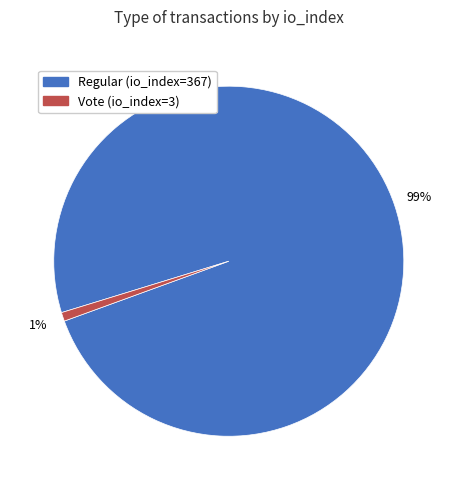

To the nearest percent, what is the combined percentage of Vote (io_index=3) and Regular (io_index=367)?

100%